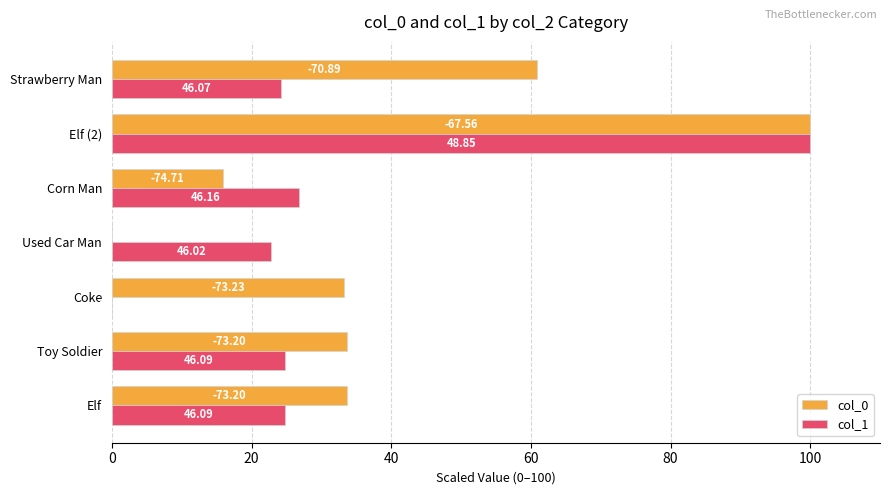

What is the average value of the col_0 series?

39.6